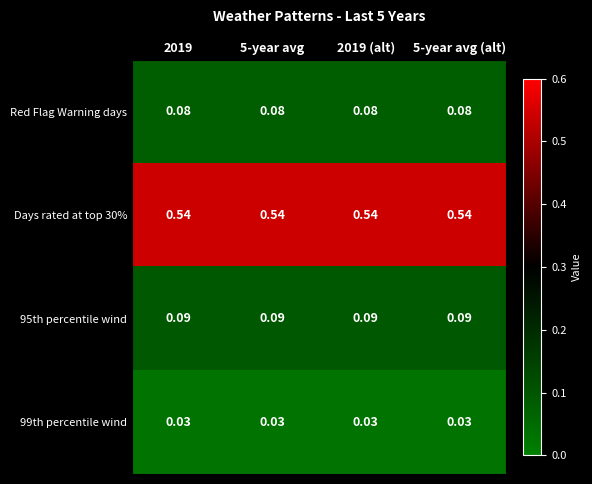

Is the value of 95th percentile wind at 5-year avg greater than the value of 99th percentile wind at 5-year avg?

Yes